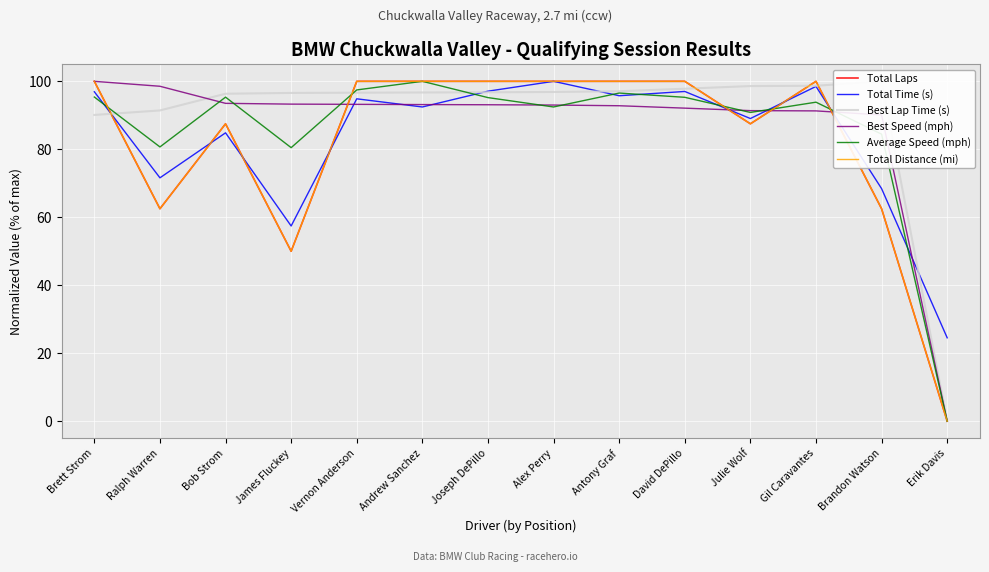

Count the number of categories in the chart.

14